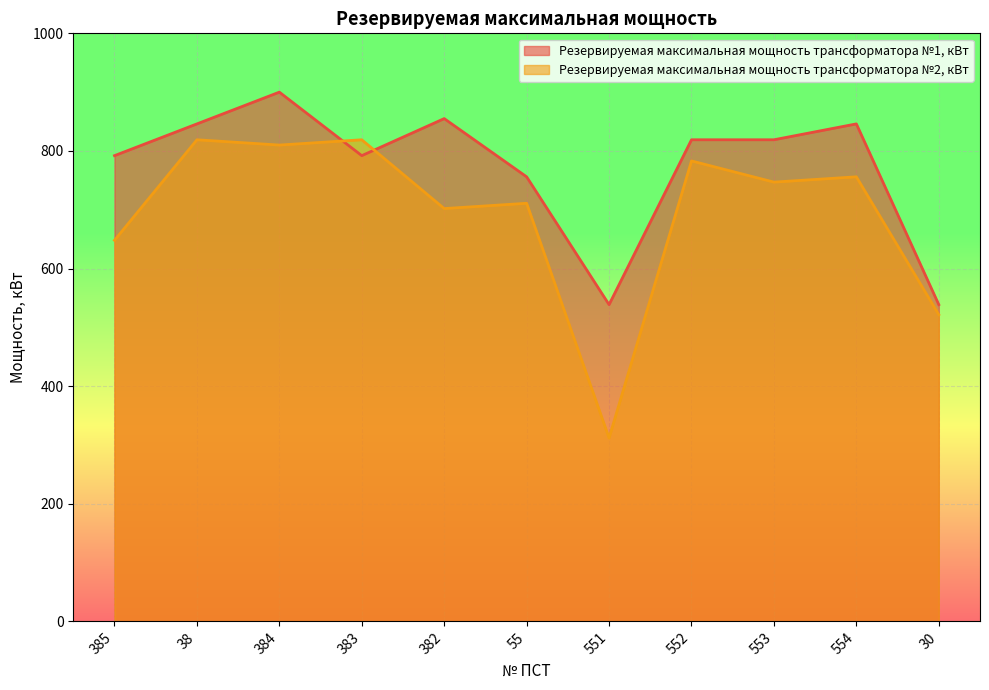

Does the chart display data point markers on the line(s)?

No